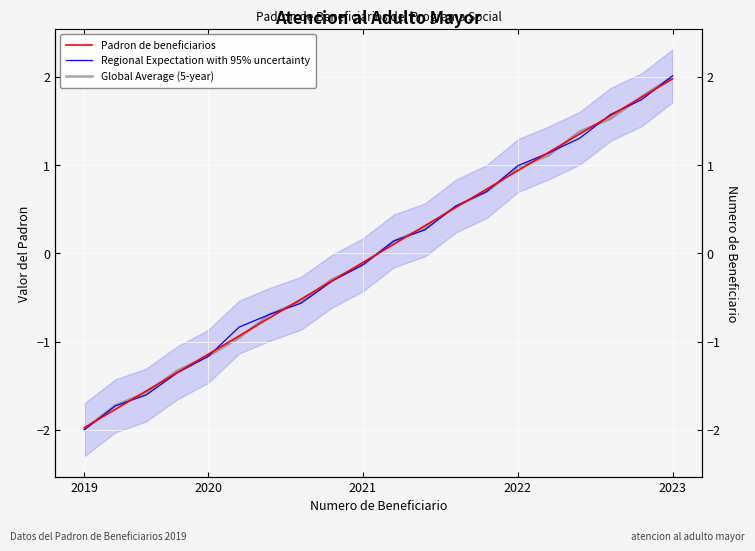

What is the approximate value of Padron de beneficiarios at 16?

1.4